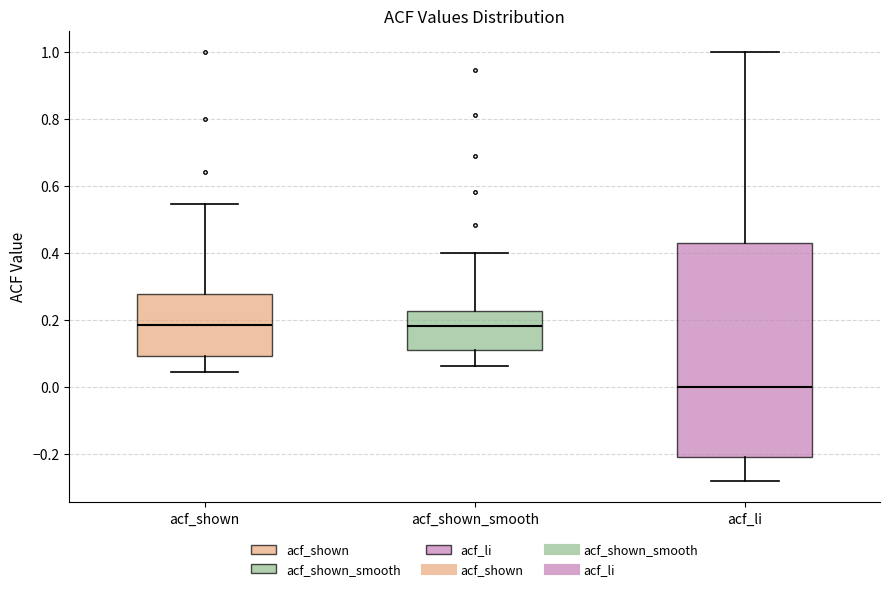

Which box has the lowest median line?

acf_li